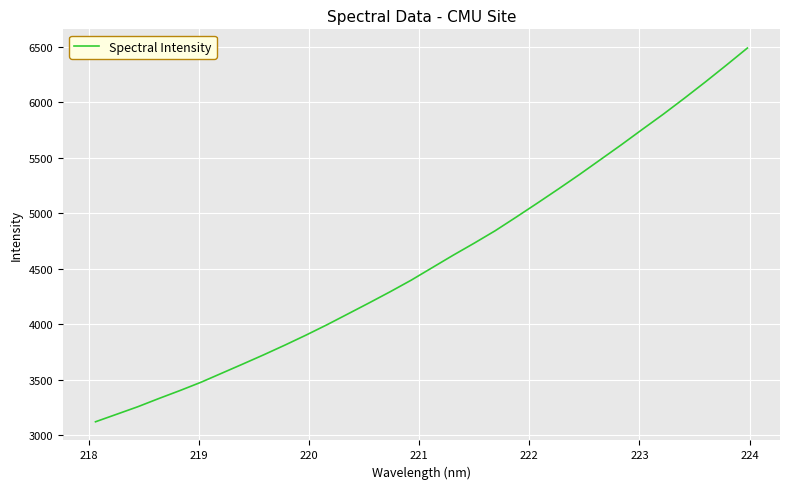

What is the greatest value displayed?

6487.6